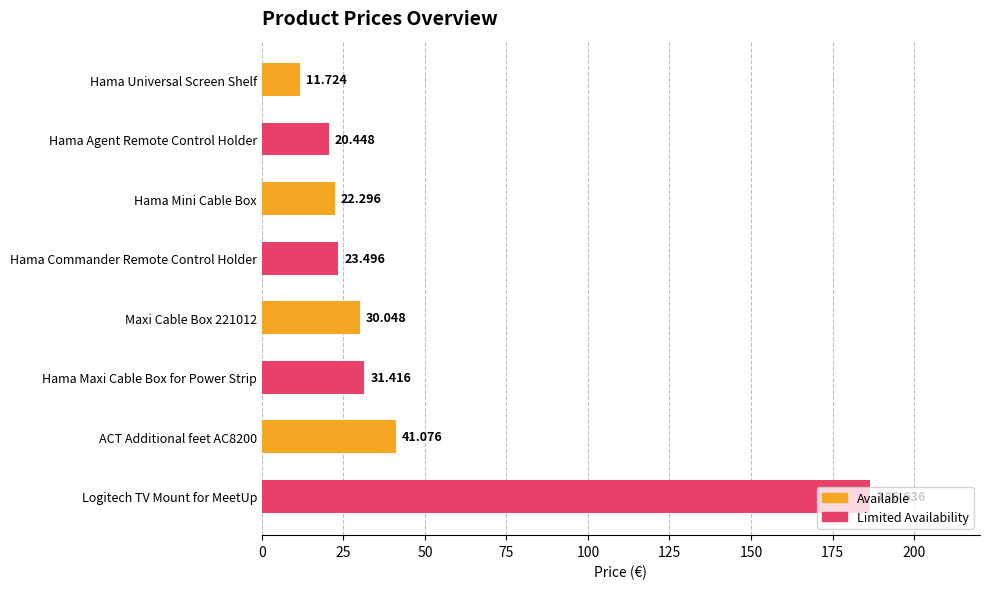

What is the label of the 8th bar from the bottom?

Hama Universal Screen Shelf